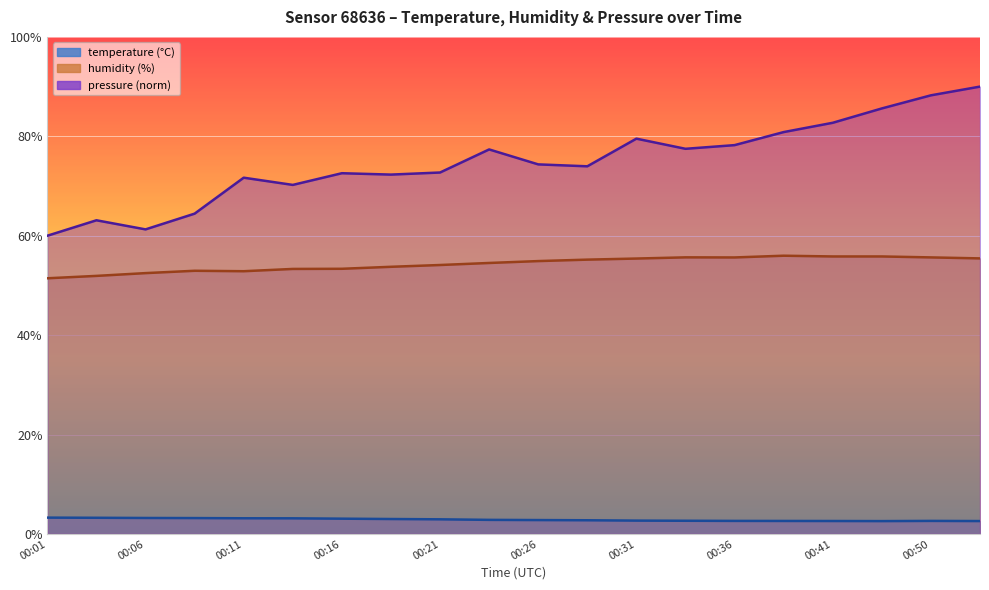

What is the value of the pressure_norm point at the 5th from the left?

71.7